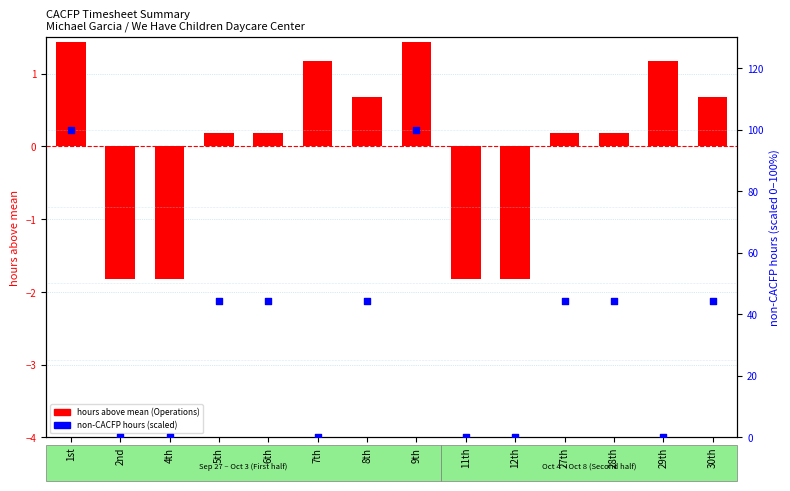

Which series contains the highest Y value?

non-CACFP hours (scaled)